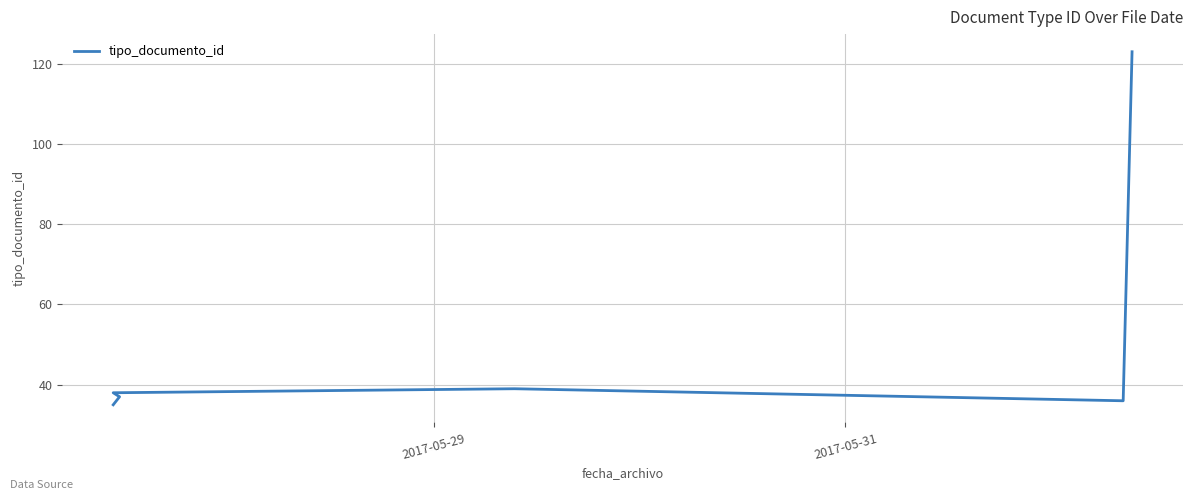

What is the maximum value shown in the chart?

123